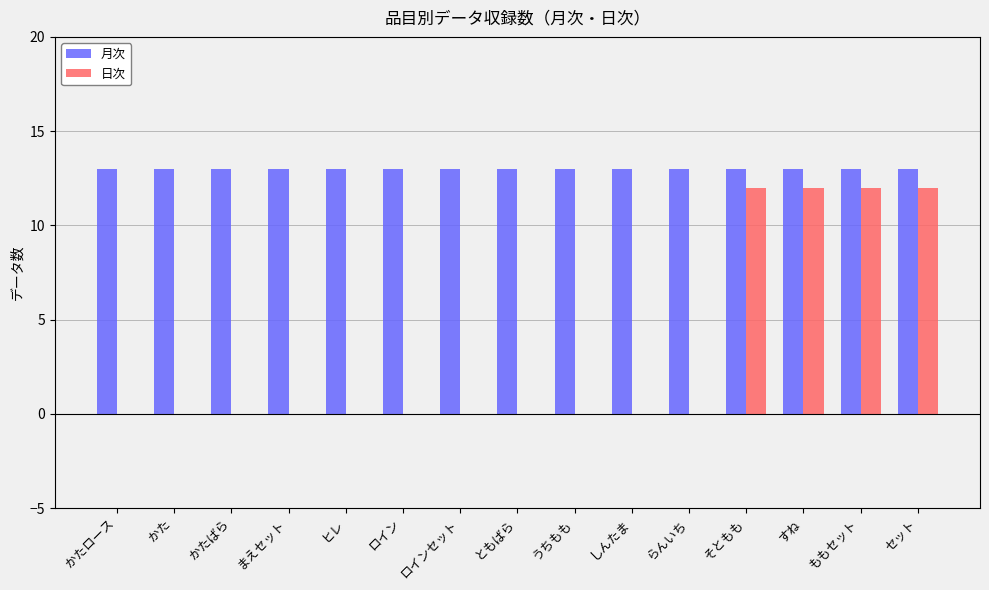

What is the total value across all series at まえセット?

13